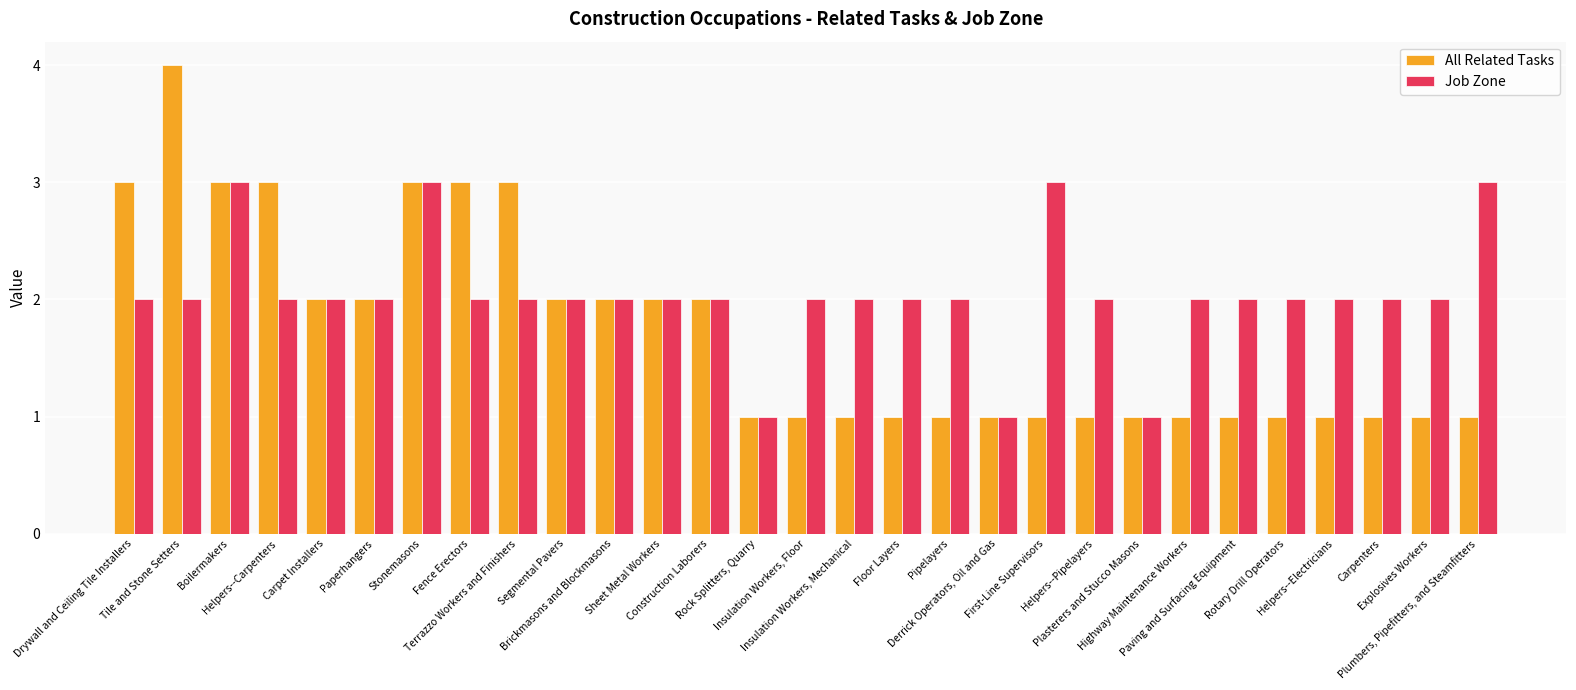

What is the difference between the maximum and minimum values in the Job Zone series?

2